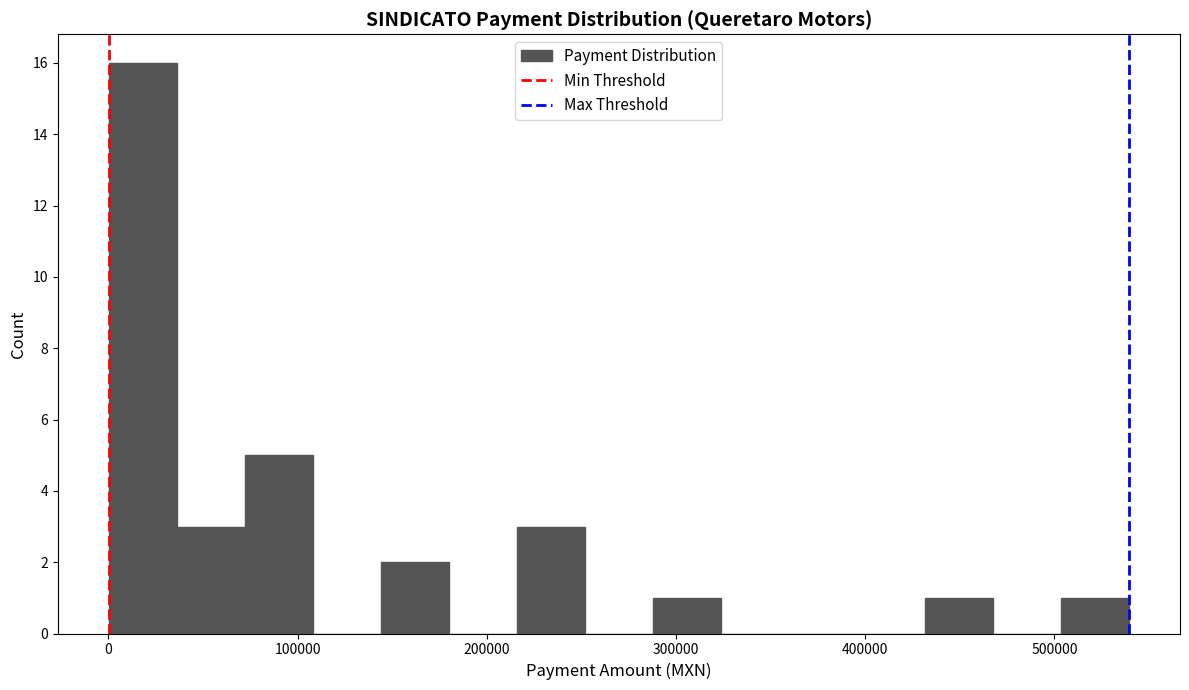

Around what value on the x-axis is the tallest bar? Give the approximate position of its centre, as read against the axis.

20000